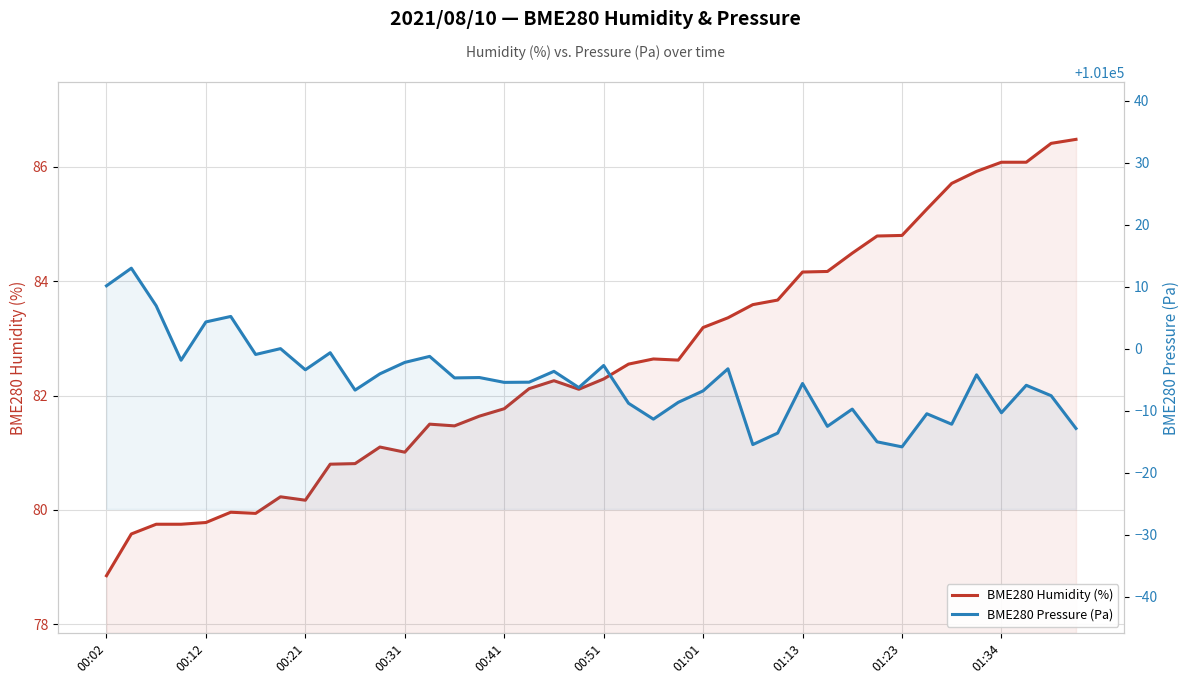

What is the approximate value of BME280 Pressure (Pa) at 35?

100995.8